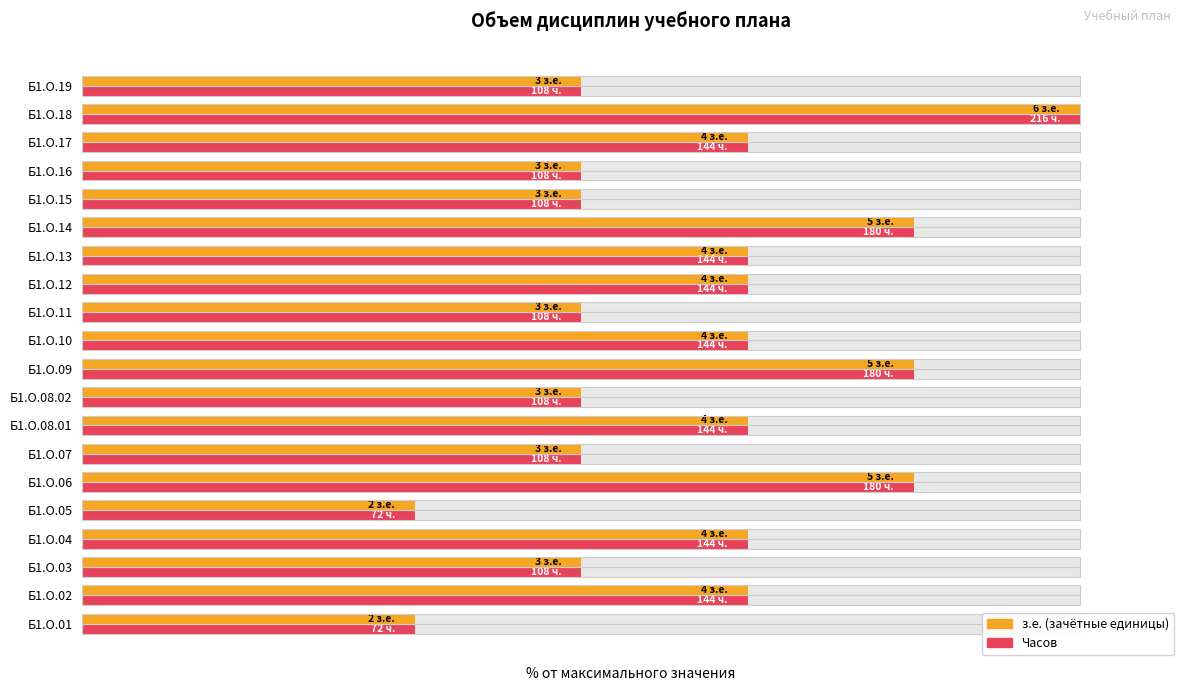

Reading left to right, transcribe all the data shown in this chart.

з.е.: 33.3	66.7	50.0	66.7	33.3	83.3	50.0	66.7	50.0	83.3	66.7	50.0	66.7	66.7	83.3	50.0	50.0	66.7	100.0	50.0
Часов: 33.3	66.7	50.0	66.7	33.3	83.3	50.0	66.7	50.0	83.3	66.7	50.0	66.7	66.7	83.3	50.0	50.0	66.7	100.0	50.0